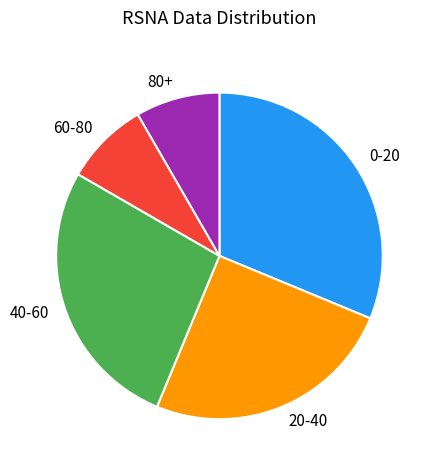

What is the largest slice in the pie chart?

0-20